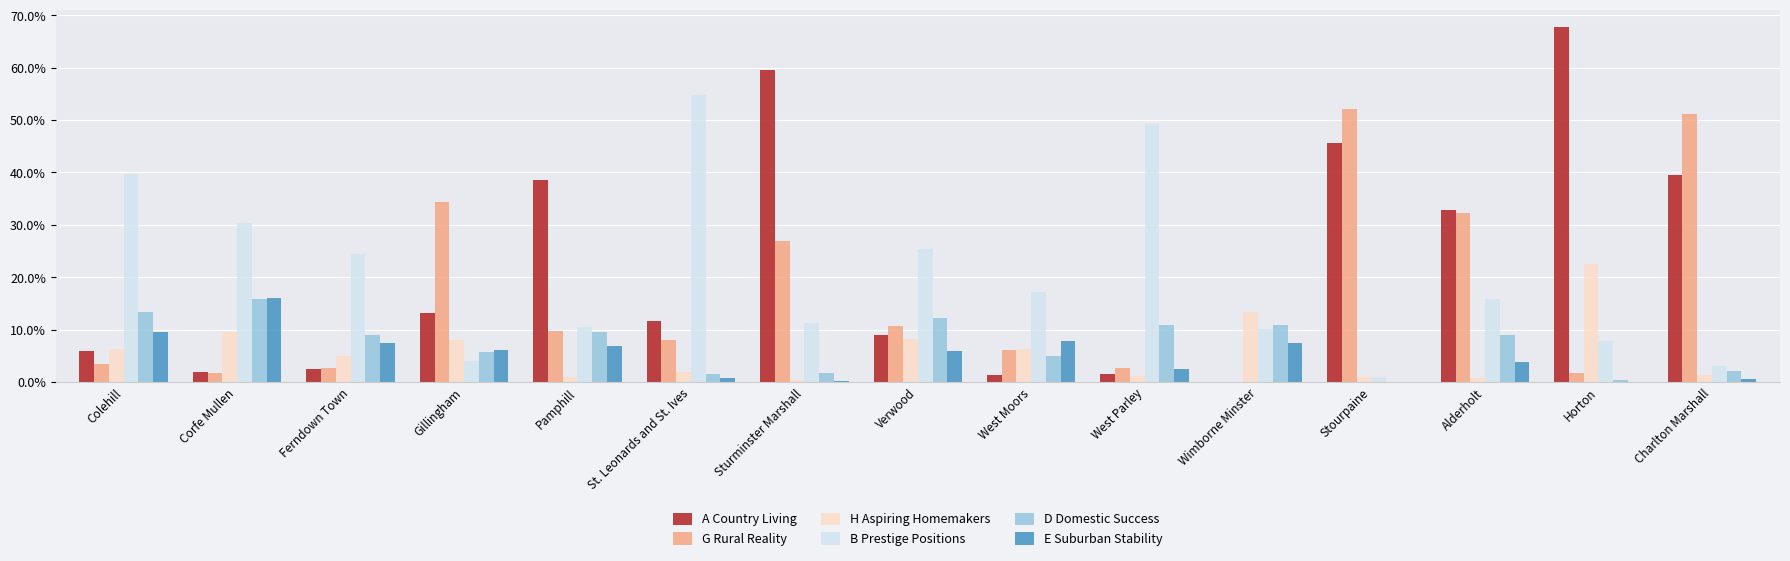

What is the sum of all G Rural Reality values?

244.0